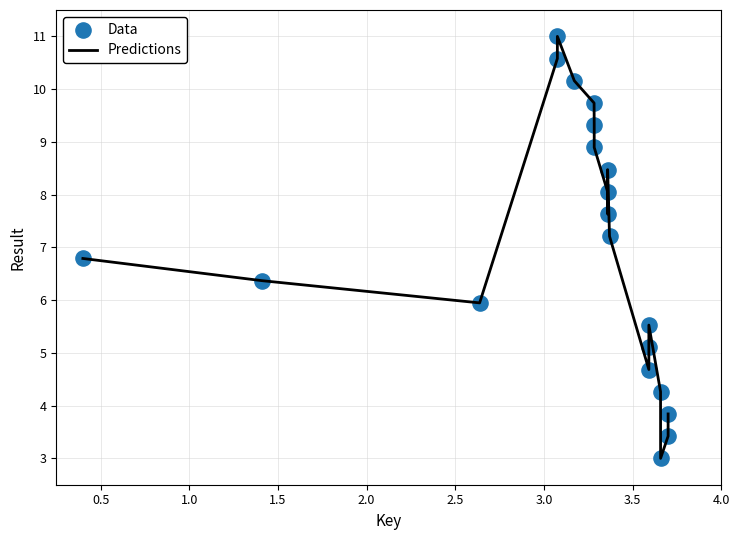

What is the difference between the maximum and minimum values?

8.0